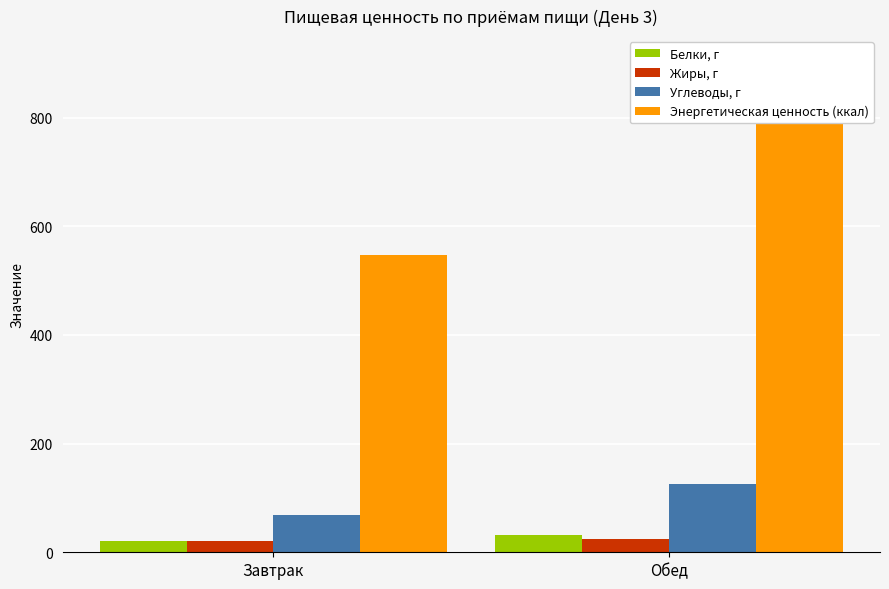

Reading left to right, what are all the values shown in this chart?

Белки, г: 20.3	32.5
Жиры, г: 21.4	24.9
Углеводы, г: 68.1	125.9
Энергетическая ценность (ккал): 546.6	858.1